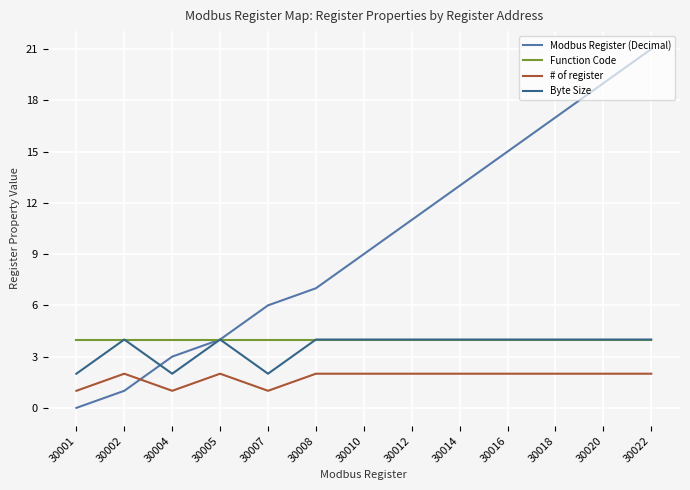

At which category is the sum across all series the highest?

30022